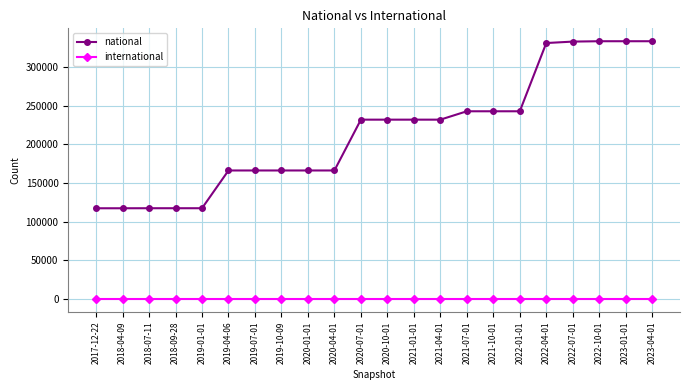

At how many categories does at least one series exceed 247095?

5